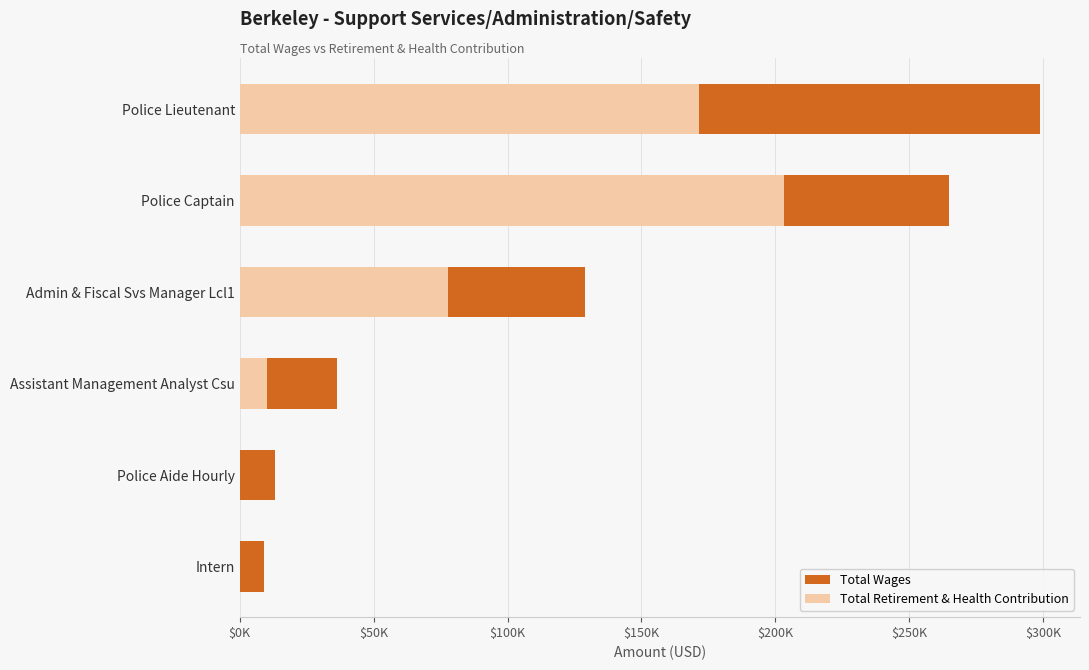

How many data points in Total Retirement & Health Contribution are less than 77693?

3